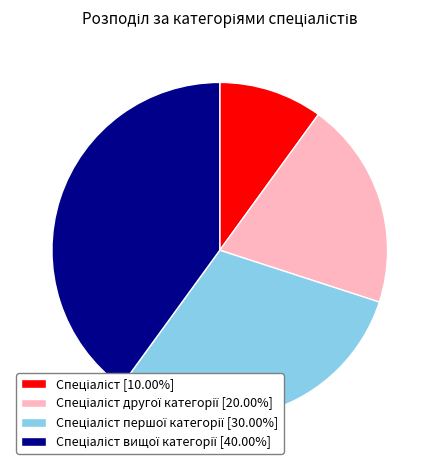

Is there a majority slice in this chart?

No